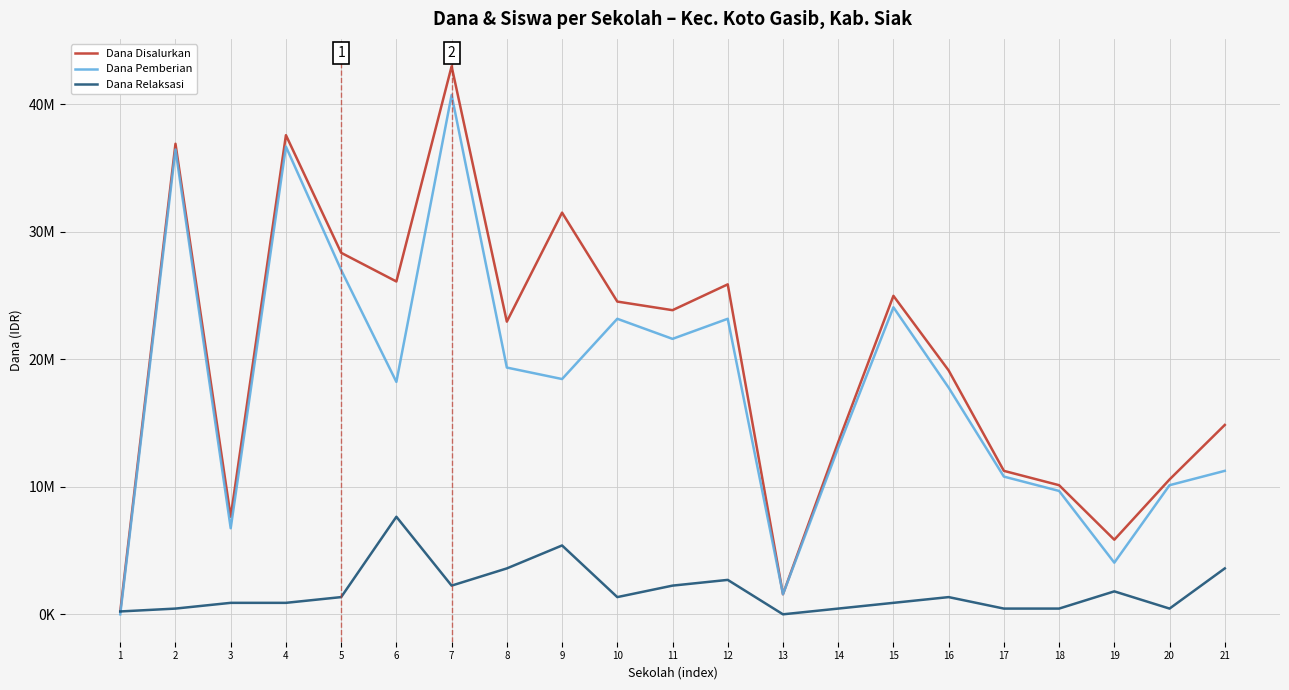

Which series has the widest spread of values?

Dana Disalurkan